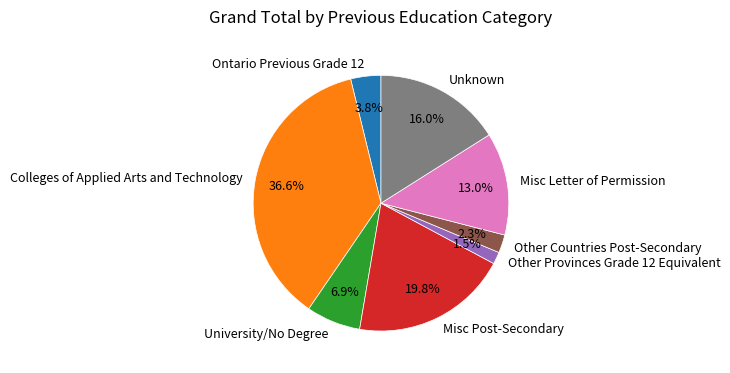

Which slice is the smallest?

Other Provinces Grade 12 Equivalent